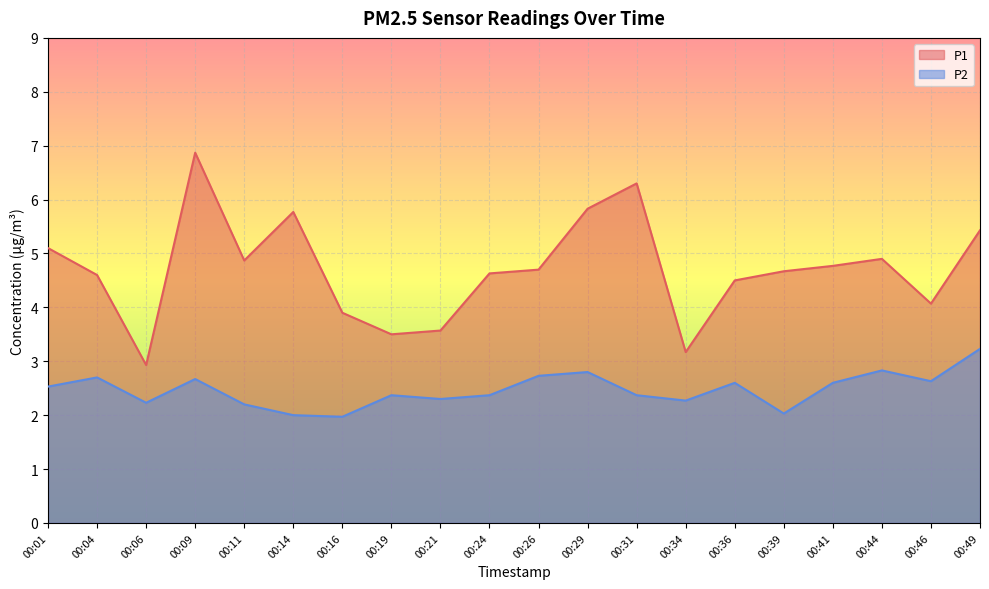

How many interior local valleys does the P1 series have?

5